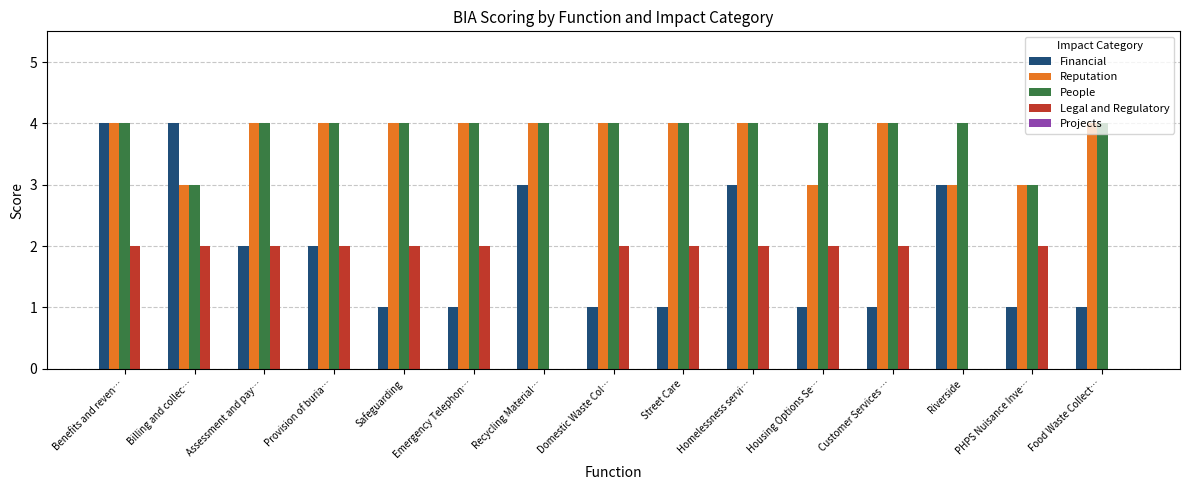

At which category is the sum across all series the highest?

Benefits and reven…